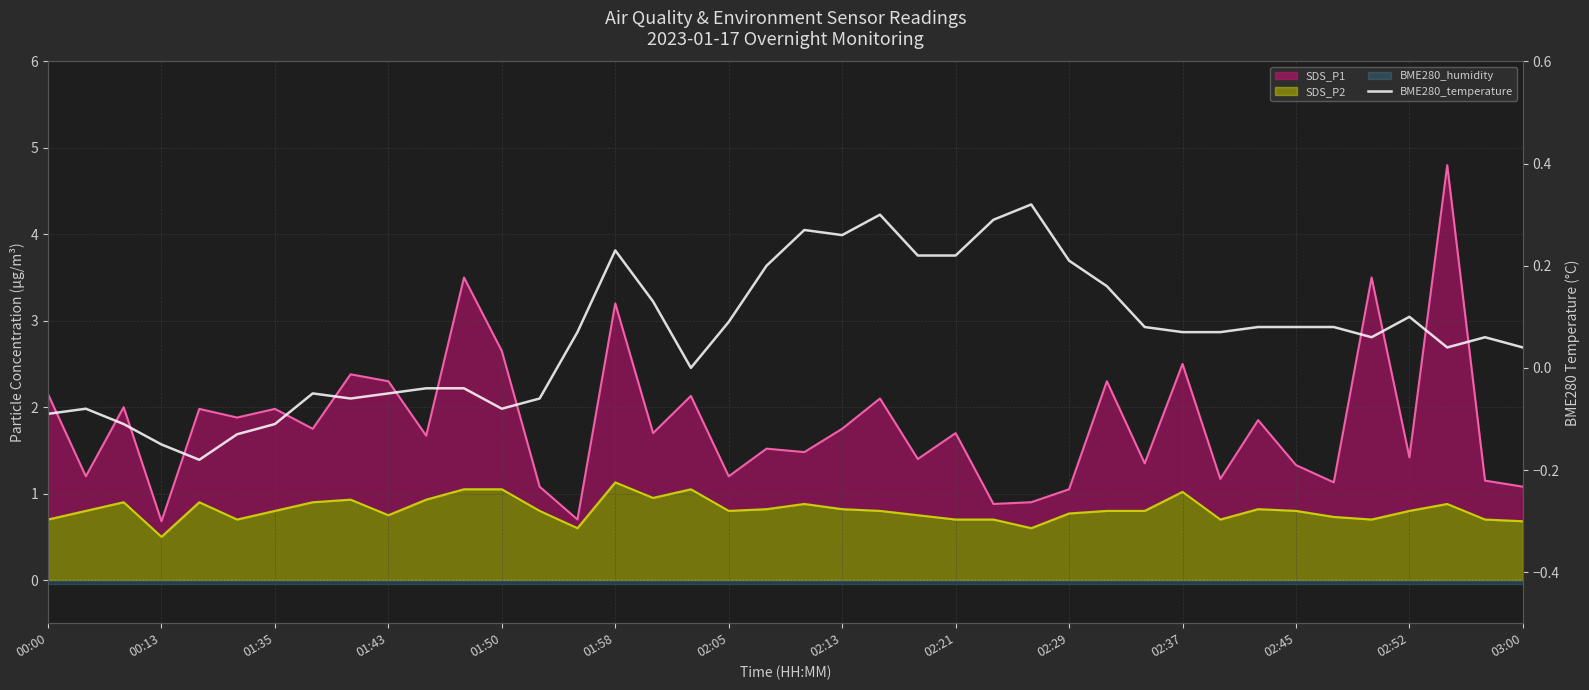

How many categories are shown in the chart?

40